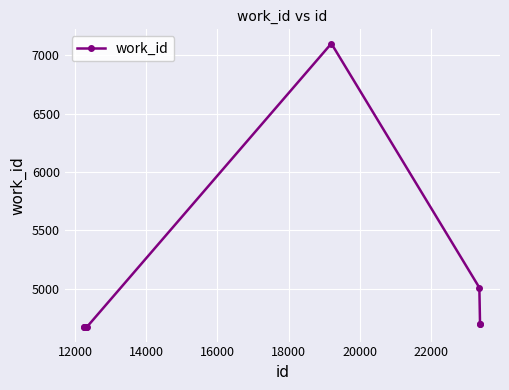

Is this an area chart (filled region under the line)?

No